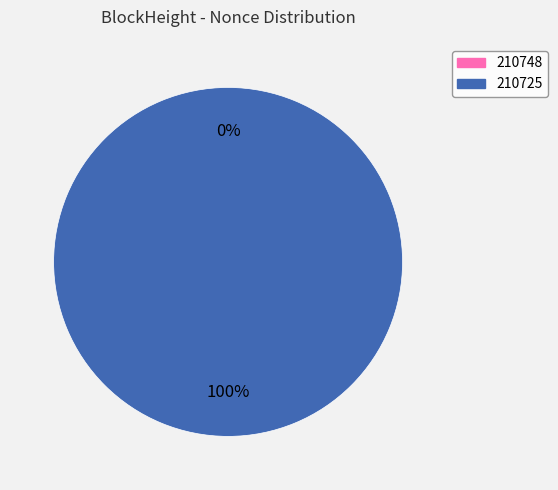

Count the number of slices in the pie.

2